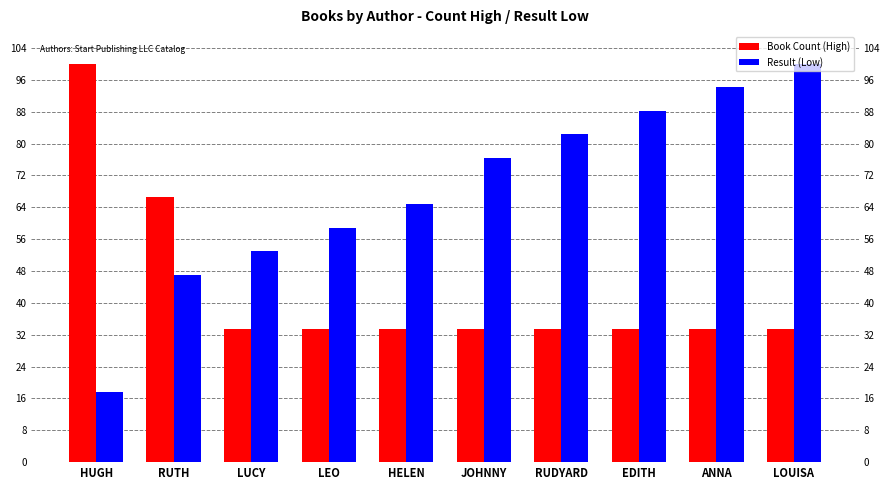

What is the sum of all Book Count (High) values?

433.3